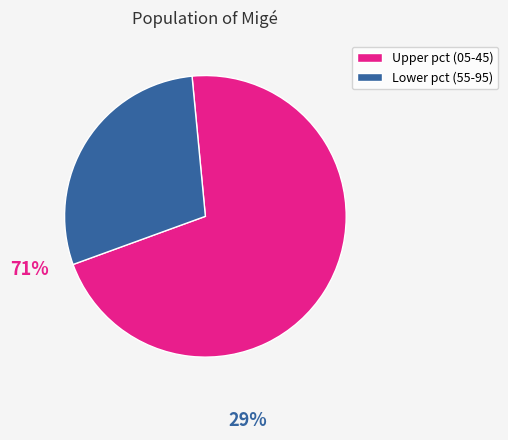

Which category has the biggest portion of the pie?

pct05